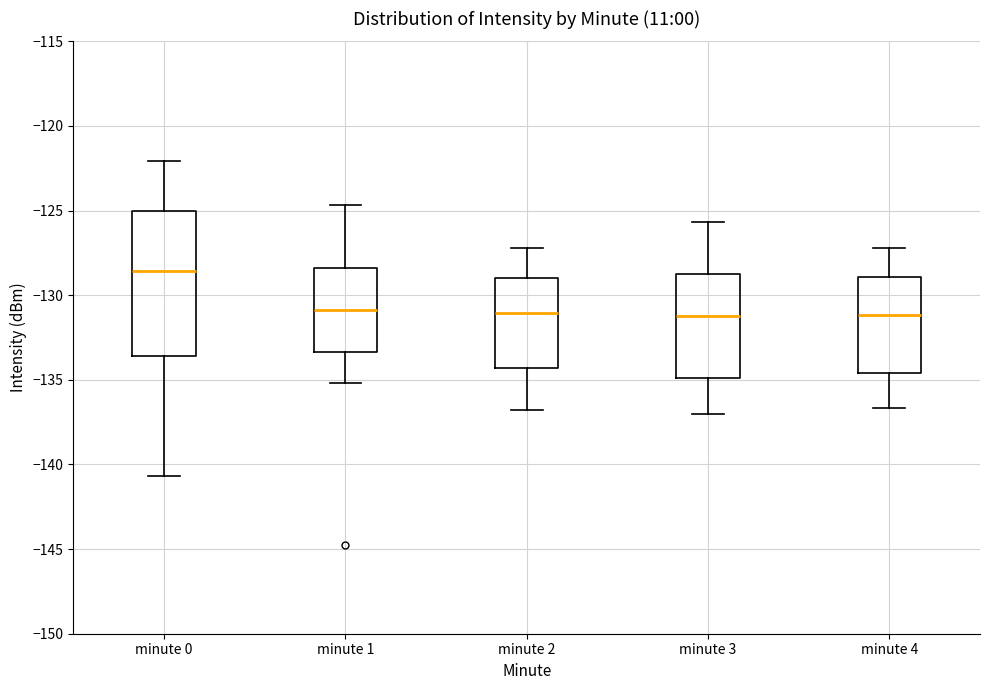

Reading left to right, transcribe this box plot: for each box, give where its median line is, the range the box spans, and where its two whiskers end, as read against the y-axis. The values are not printed on the chart, so give them approximately, as read against the axis.

minute 0: median -128.5, box -133.5 to -125.0, whiskers -140.5 to -122.0
minute 1: median -131.0, box -133.5 to -128.5, whiskers -135.0 to -124.5
minute 2: median -131.0, box -134.5 to -129.0, whiskers -137.0 to -127.0
minute 3: median -131.5, box -135.0 to -129.0, whiskers -137.0 to -125.5
minute 4: median -131.0, box -134.5 to -129.0, whiskers -136.5 to -127.0